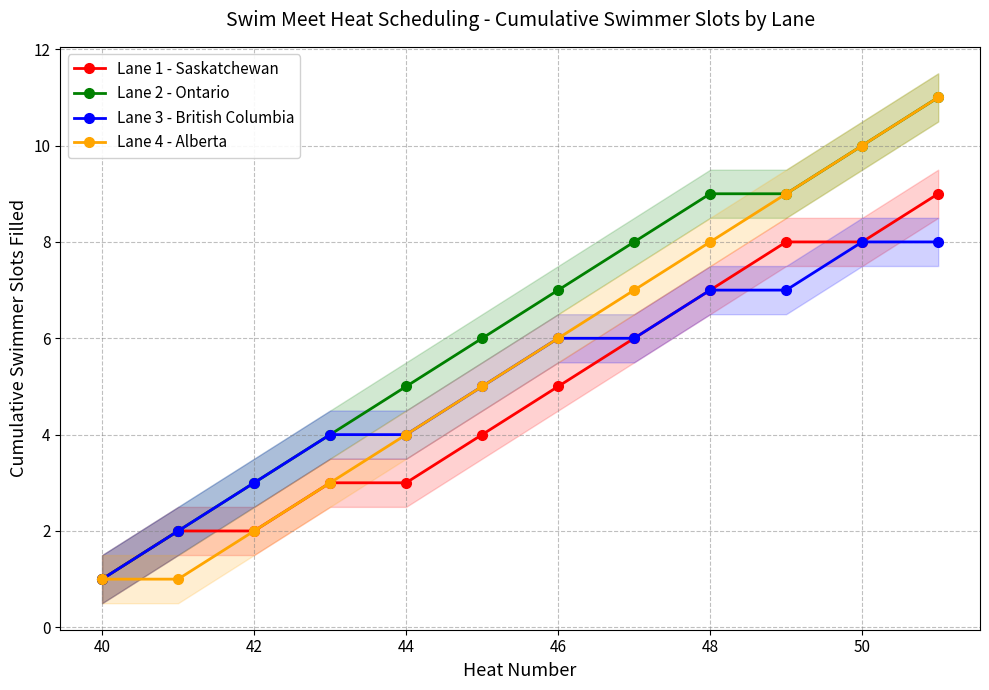

True or false: Lane 4 - Alberta has more than 2 interior local peaks.

False